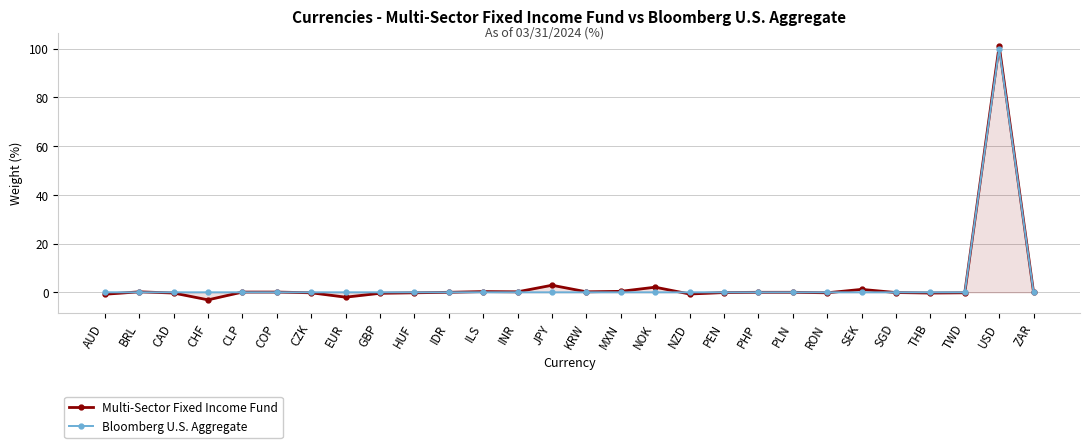

Is it true that Bloomberg U.S. Aggregate equals 50.0 at ILS?

False